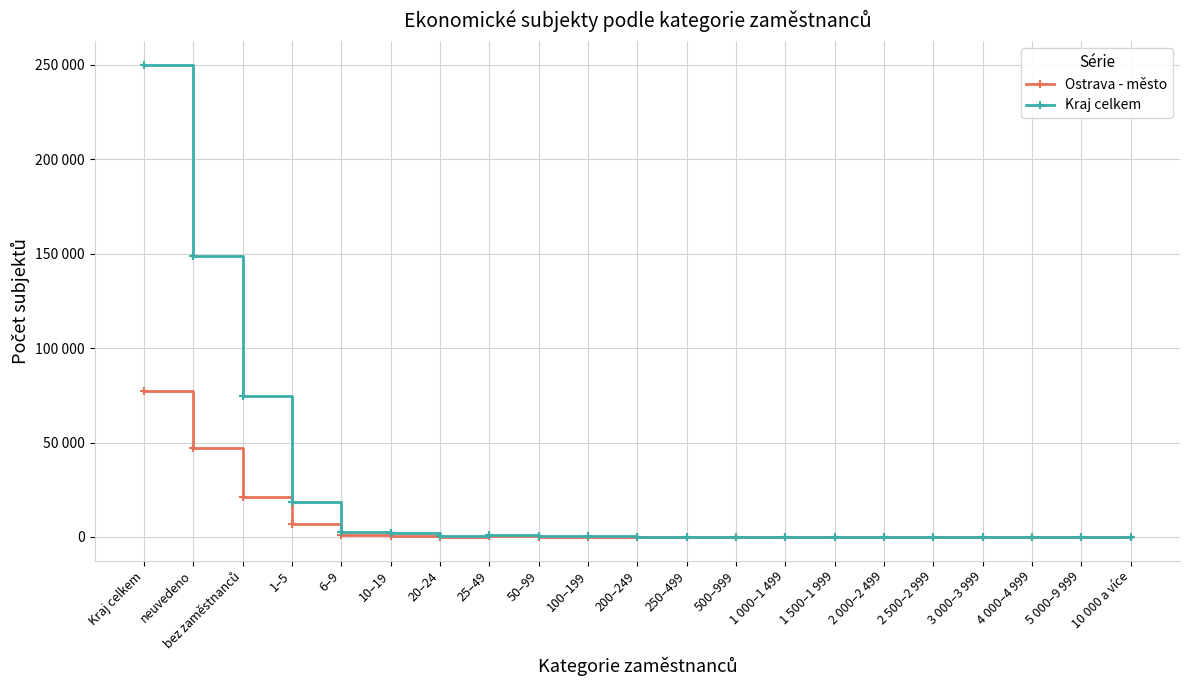

Is this an area chart (filled region under the line)?

No